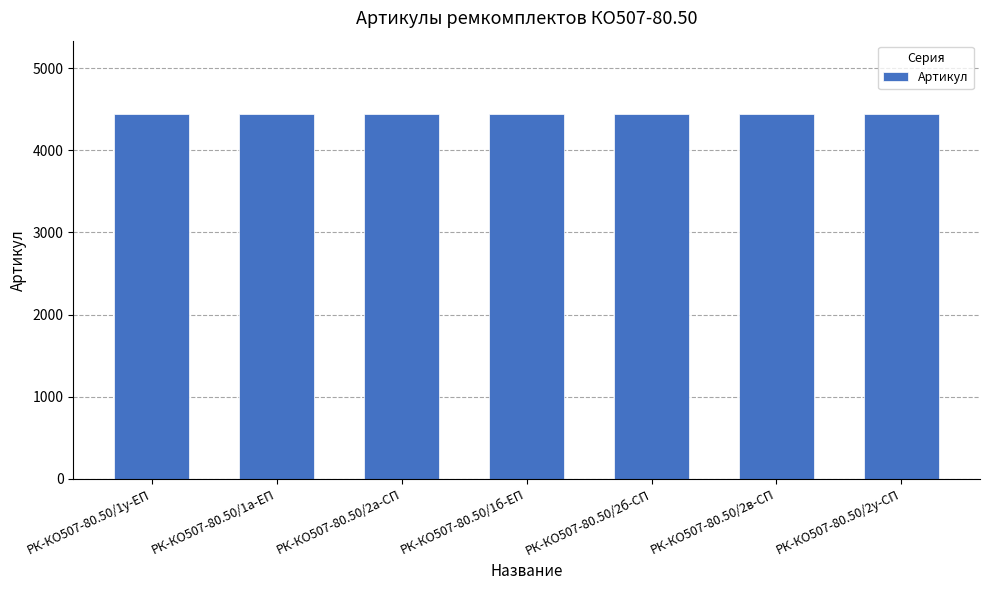

Approximately how many times larger is the value at РК-КО507-80.50/1а-ЕП compared to РК-КО507-80.50/1у-ЕП?

1.0